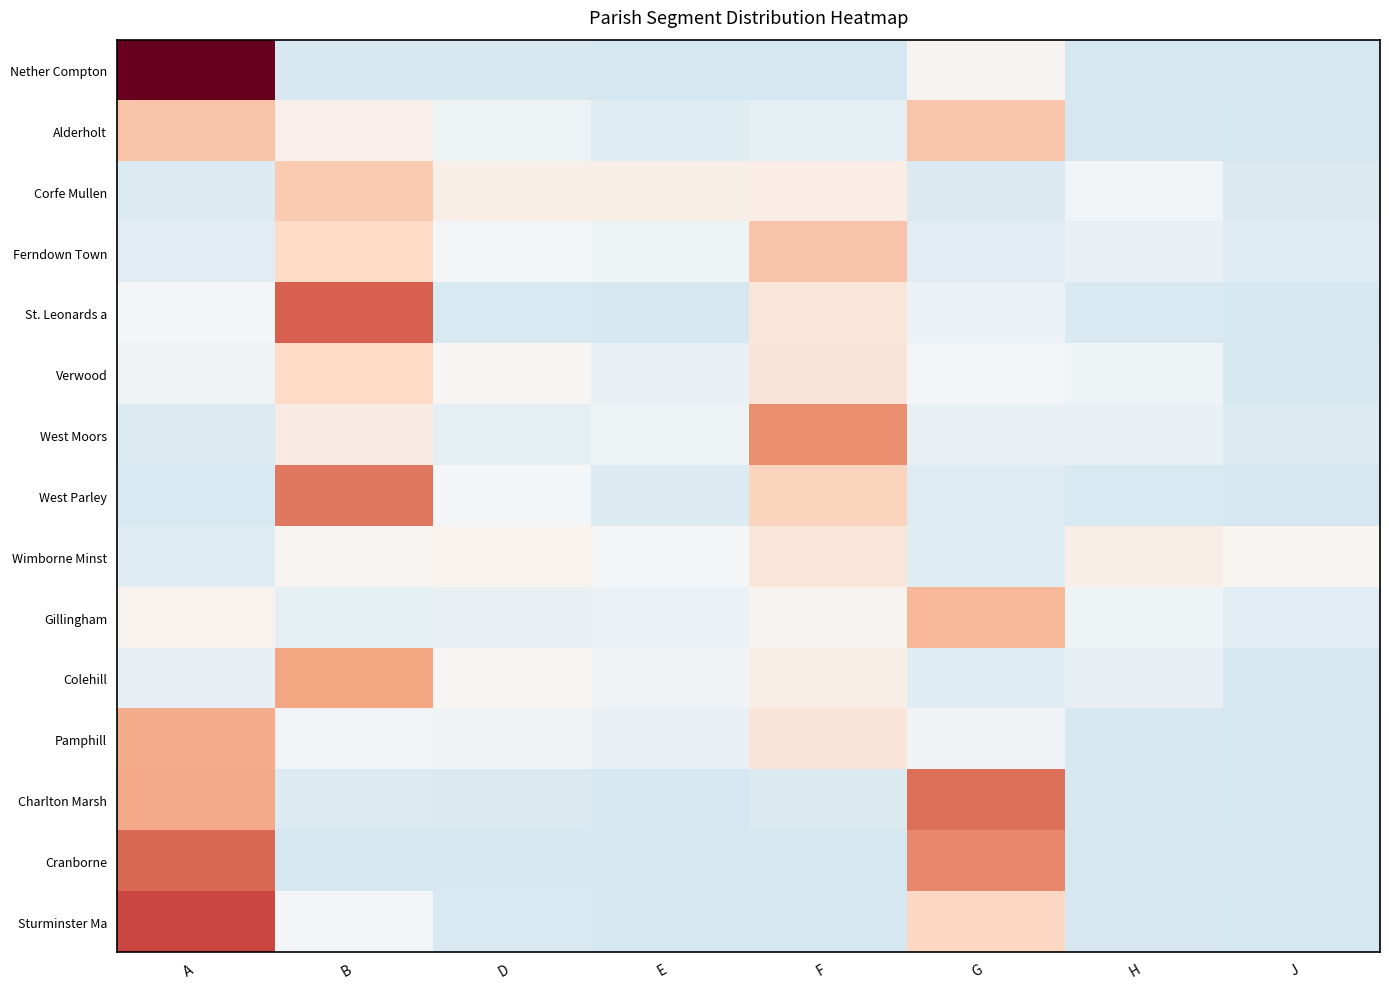

What is the spread (max minus min) of values at H?

17.3